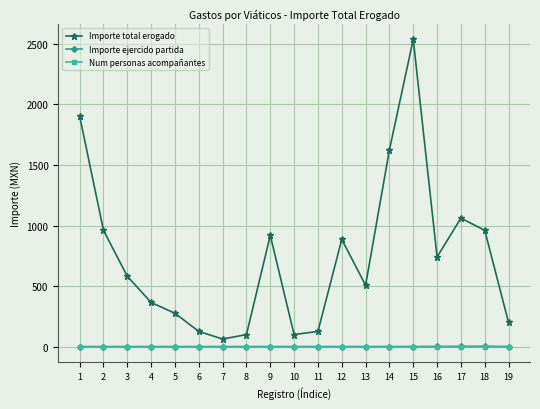

The value of Num personas acompañantes at 8 is 0.0. True or false?

True